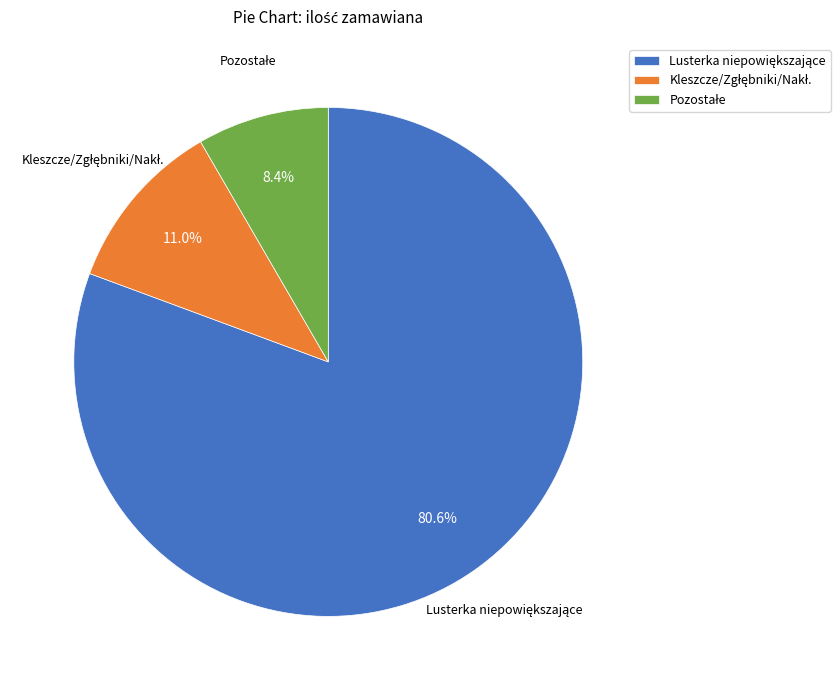

Is there any slice that represents more than half of the pie?

Yes